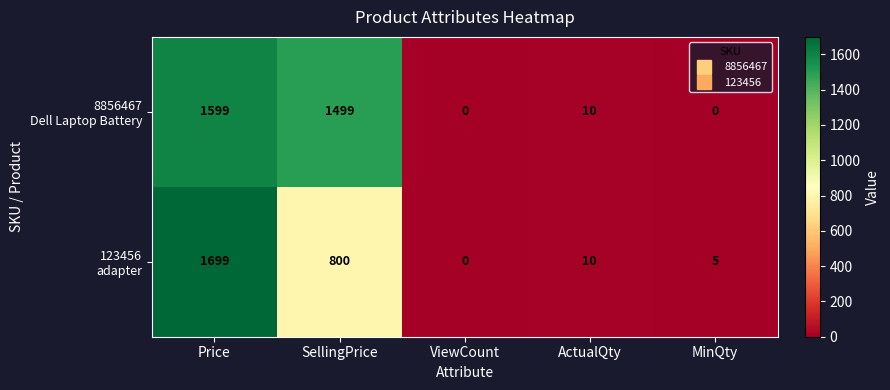

What is the spread (max minus min) of values at Price?

100